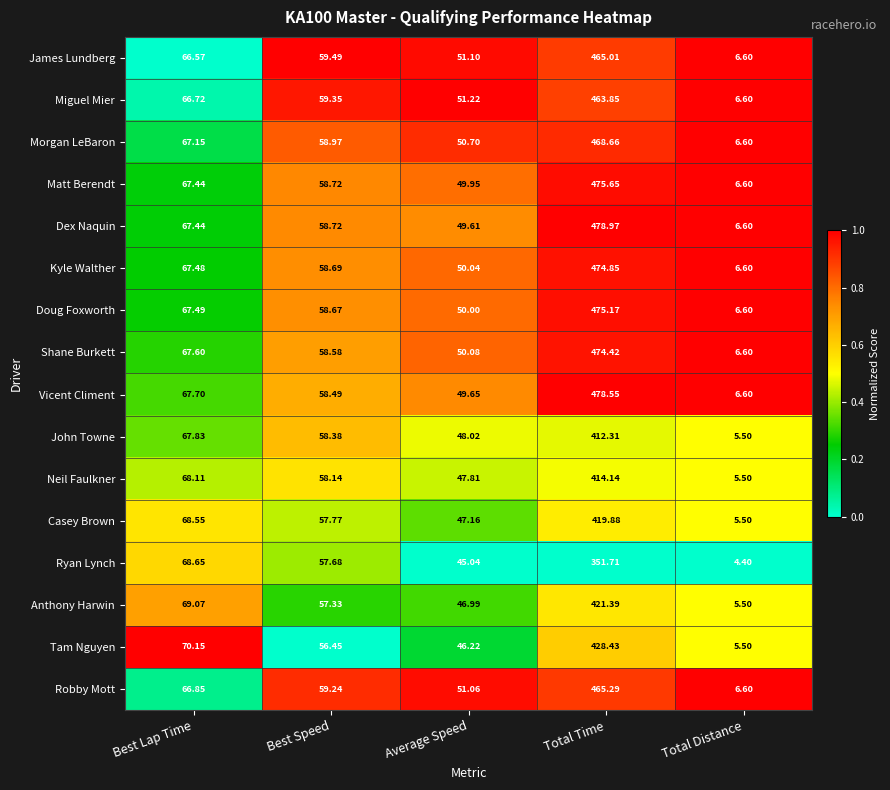

At which label is James Lundberg closest to 235?

Best Lap Time